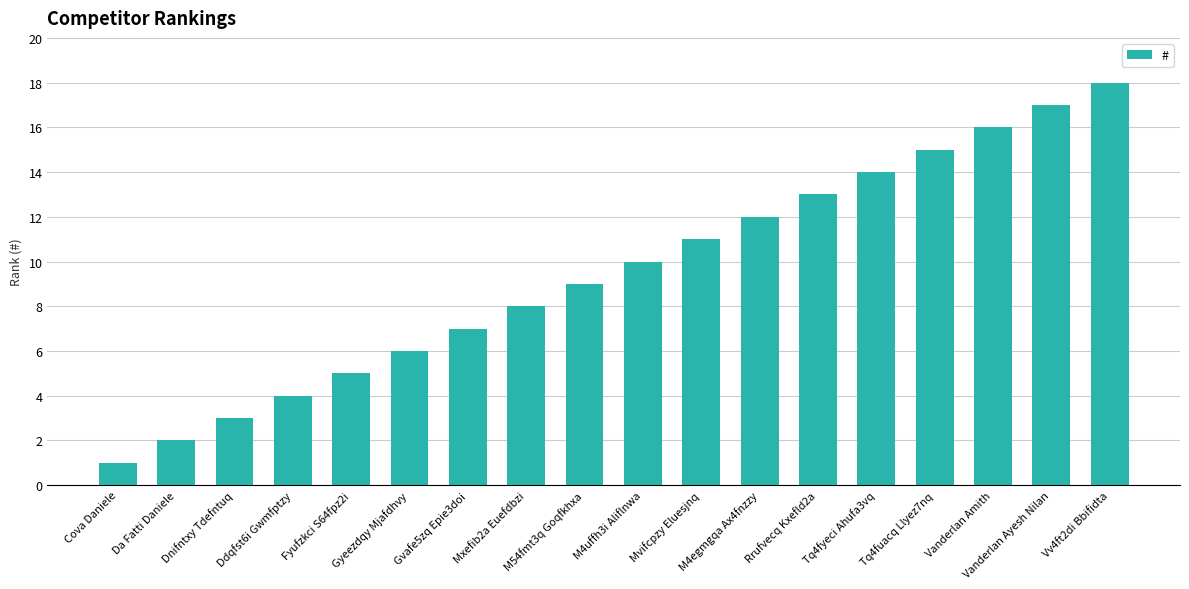

At which category does the chart reach its peak across all series?

Vv4ft2di Bbifidta